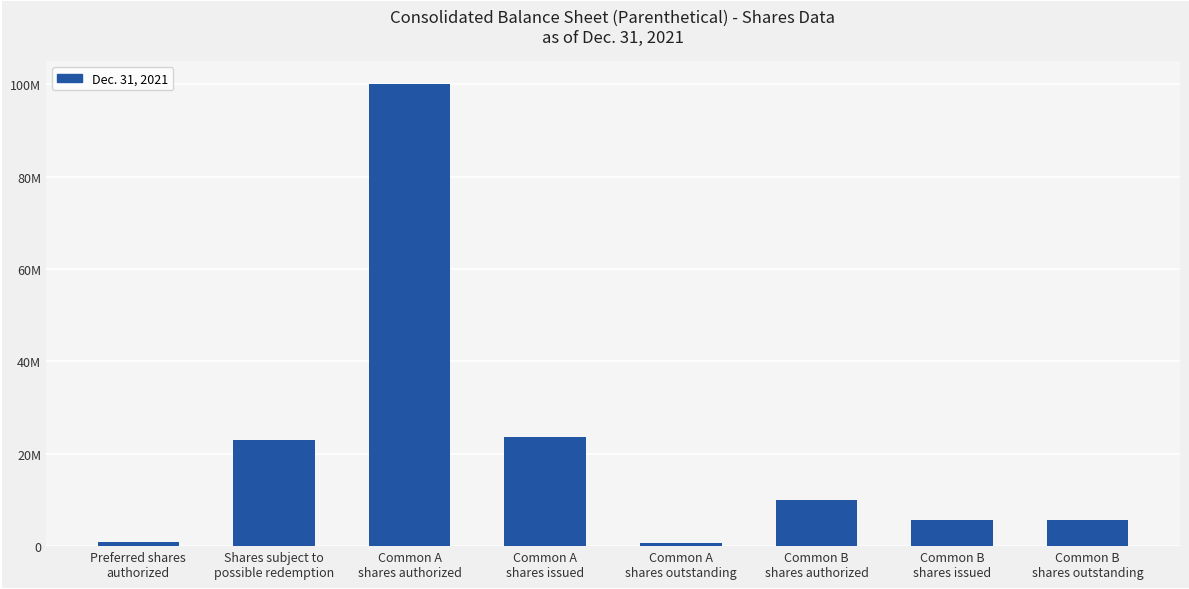

List the labels in order of value, smallest first.

Common A
shares outstanding, Preferred shares
authorized, Common B
shares issued, Common B
shares outstanding, Common B
shares authorized, Shares subject to
possible redemption, Common A
shares issued, Common A
shares authorized